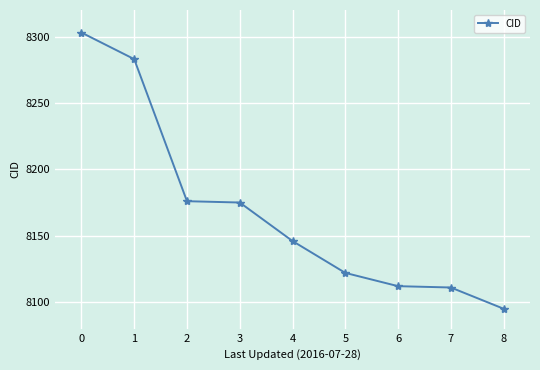

What is the value of the 3rd point from the left?

8176